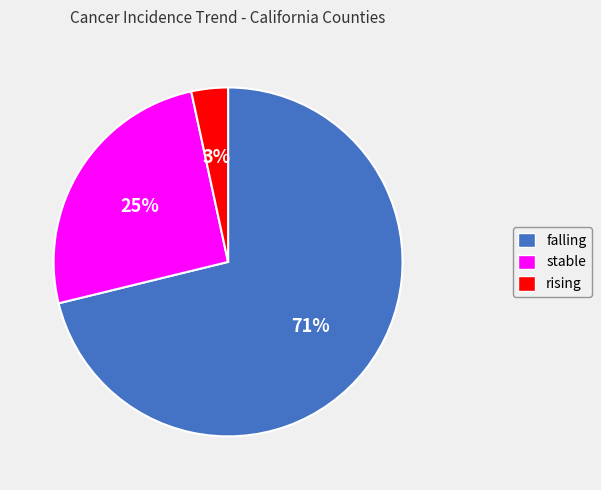

To the nearest percent, what is the difference between the rising and stable slice percentages?

22%